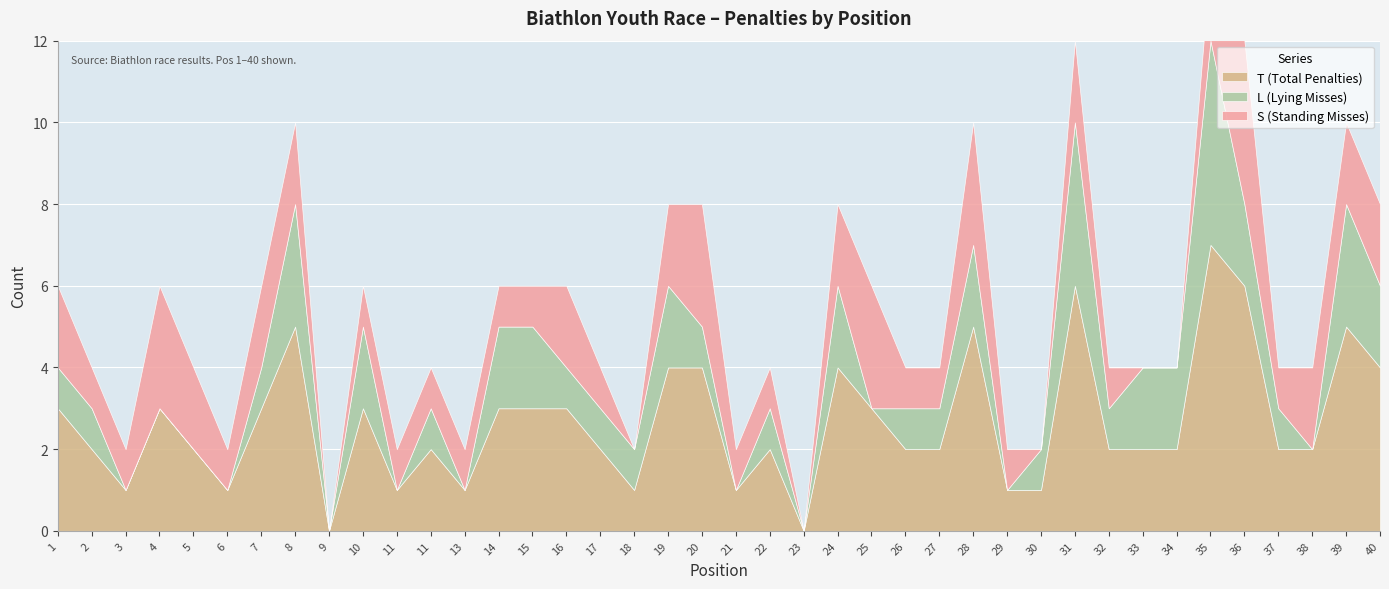

The L (Lying Misses) series shows 3 at 33. True or false?

False